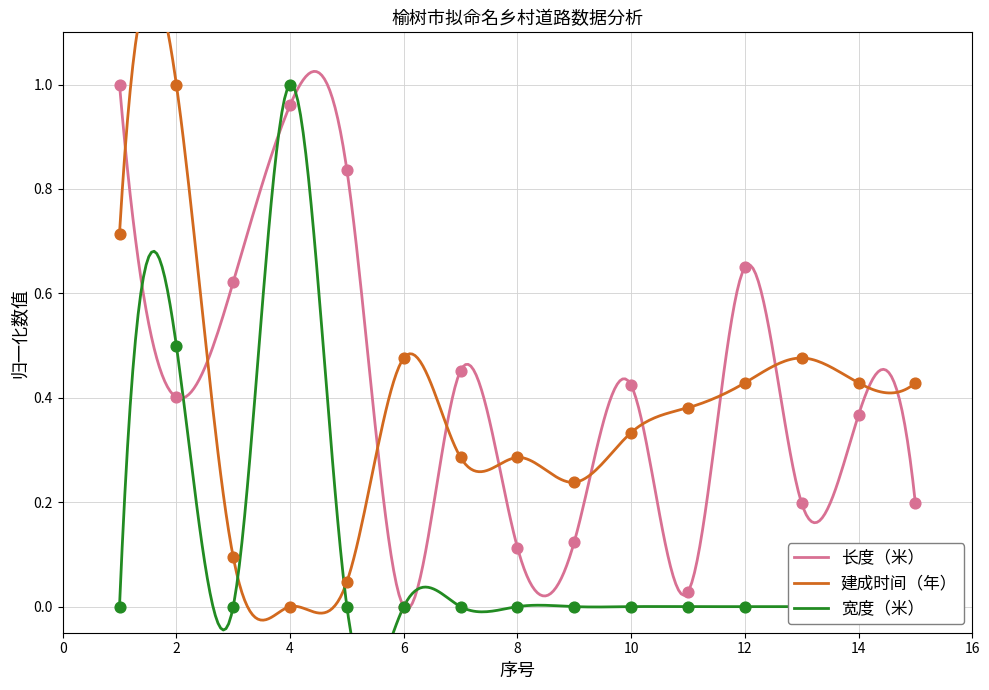

Which series contains the highest Y value?

长度（米）